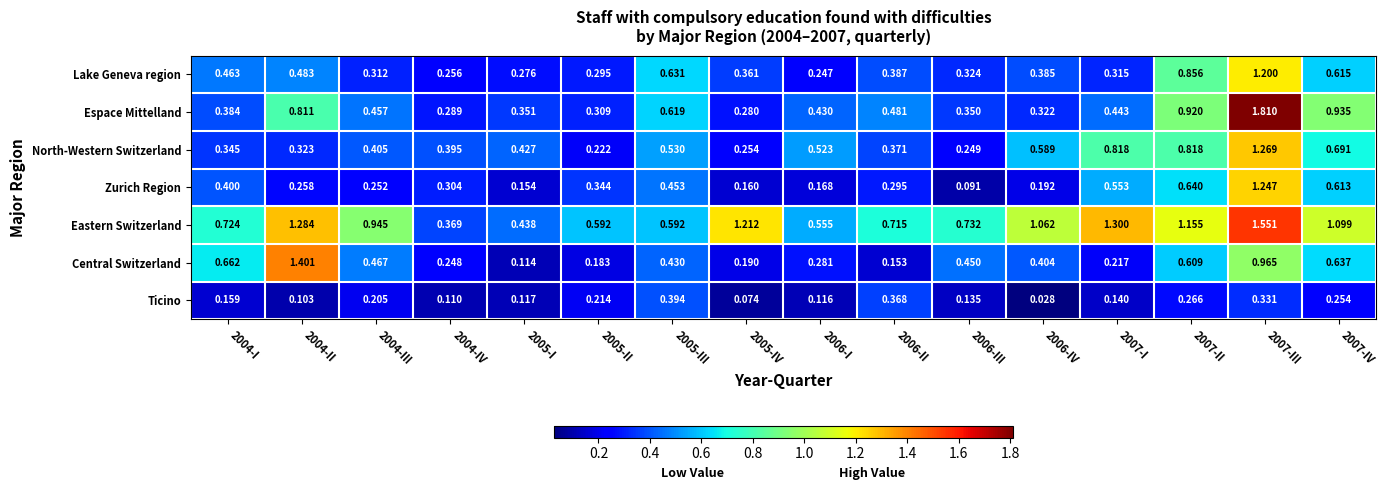

Is the value of North-Western Switzerland at 2007-IV greater than the value of Central Switzerland at 2005-III?

Yes